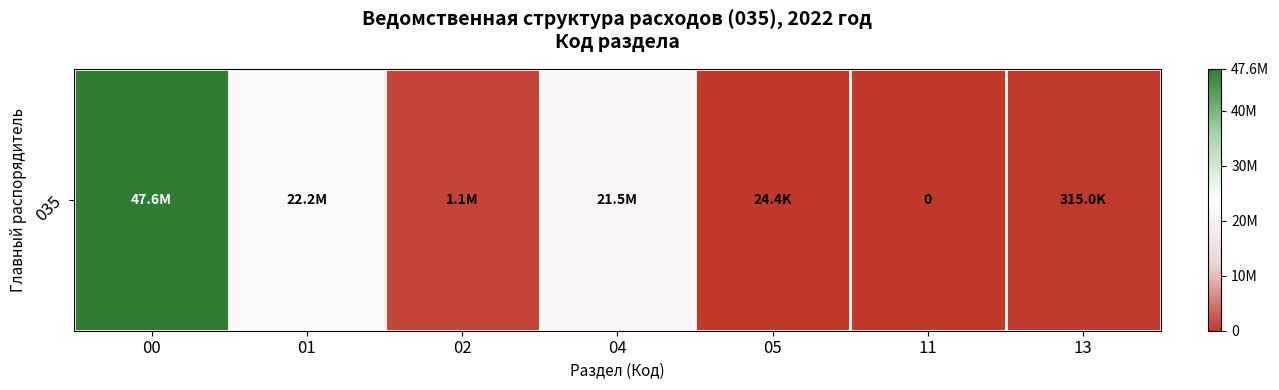

The chart shows a value of 0.0 at 11. True or false?

True